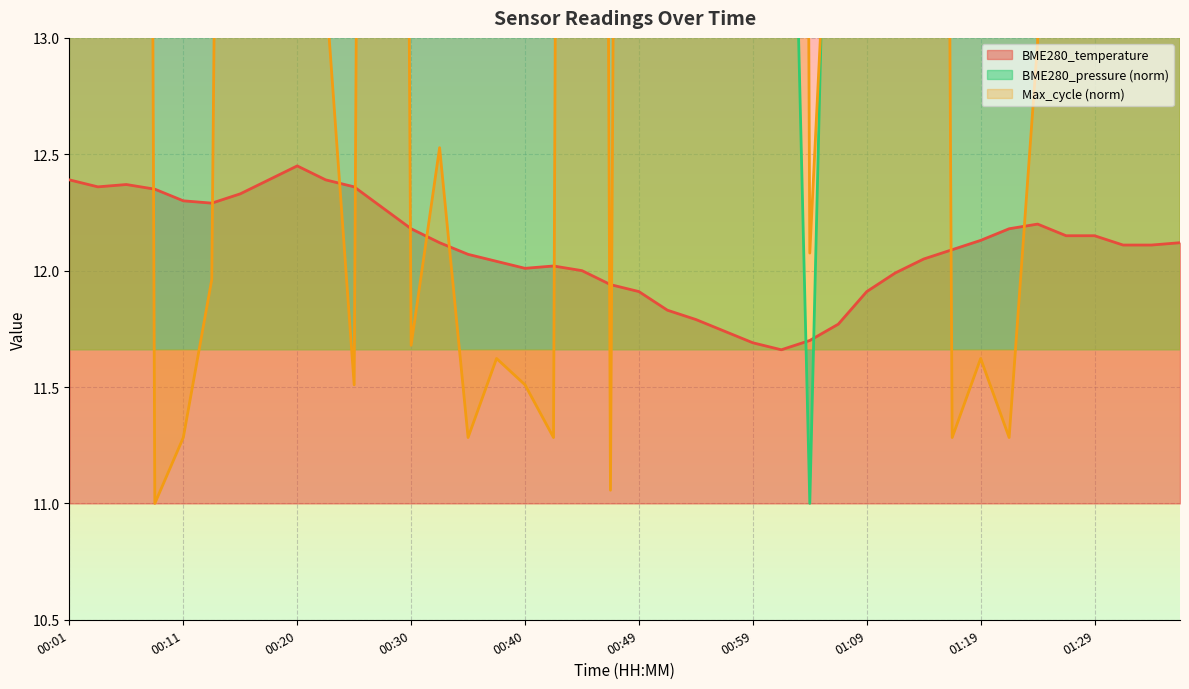

What is the difference between the maximum and second lowest values?

0.8